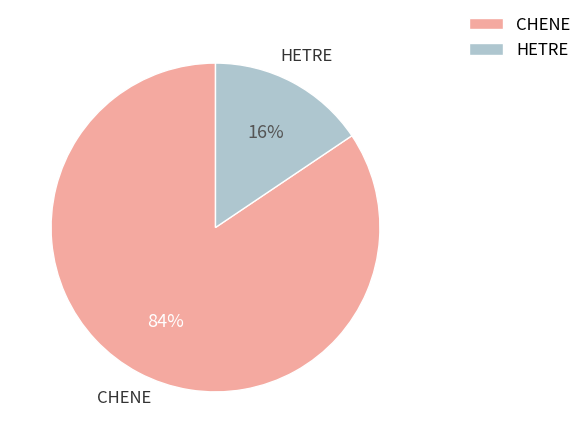

Is it true that HETRE is 16% of the pie?

True